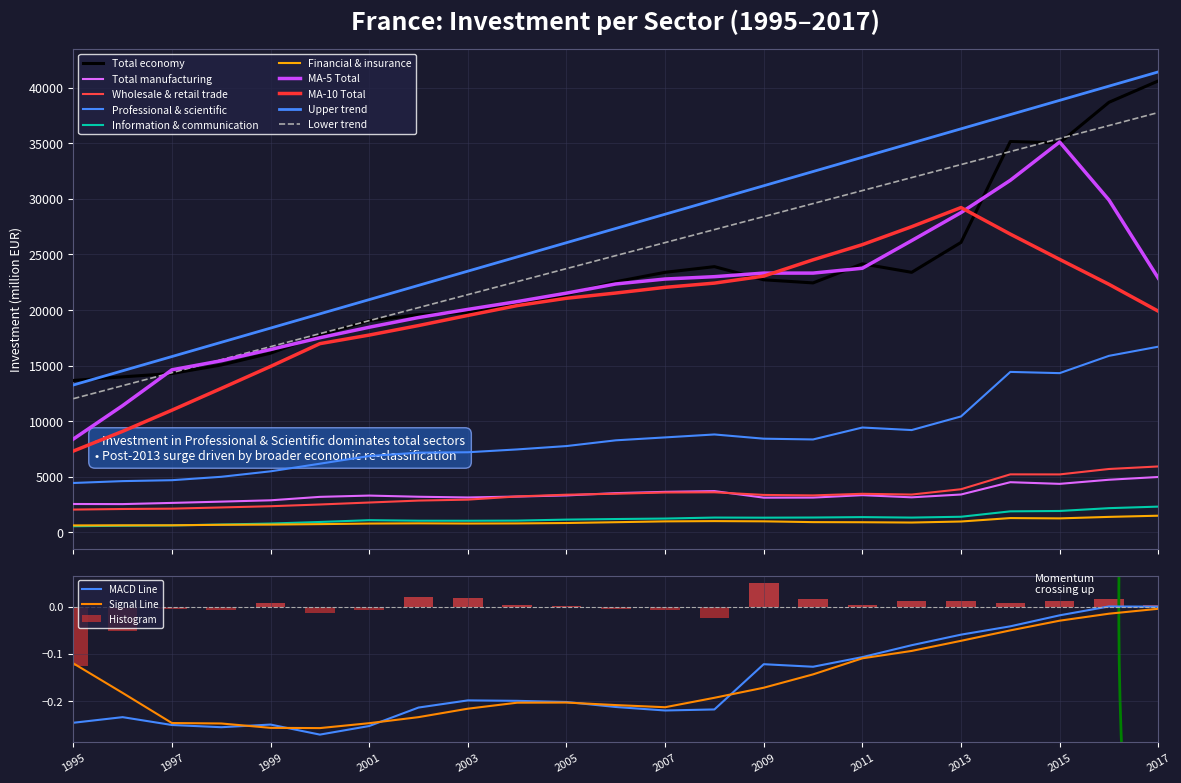

What is the total value across all series at 2015?

62093.4